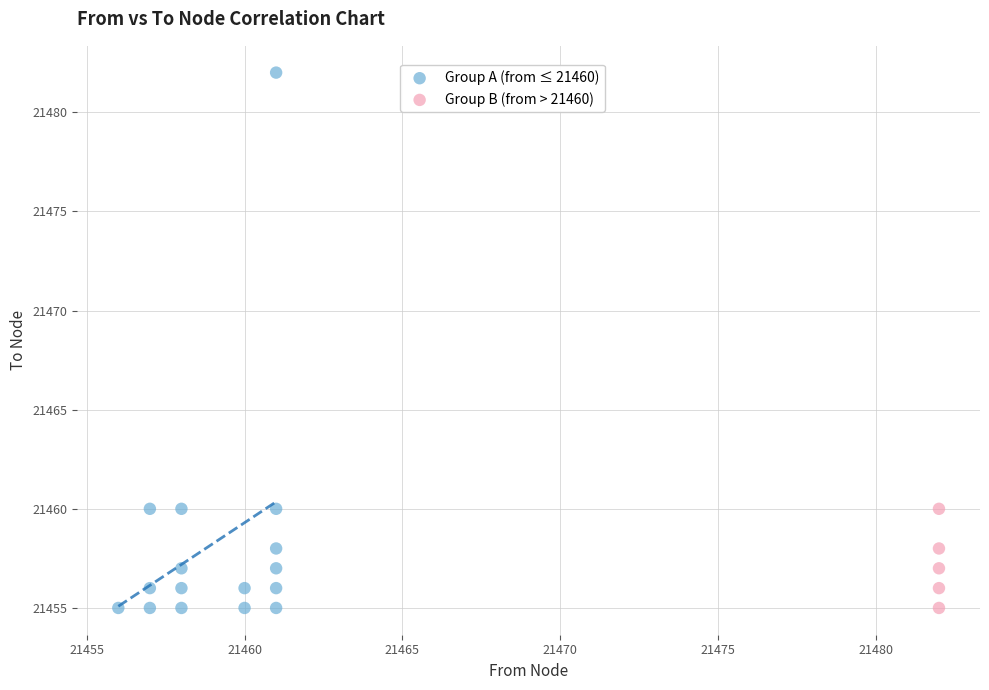

Which series has the largest Y range (max minus min)?

Group A (from ≤ 21460)